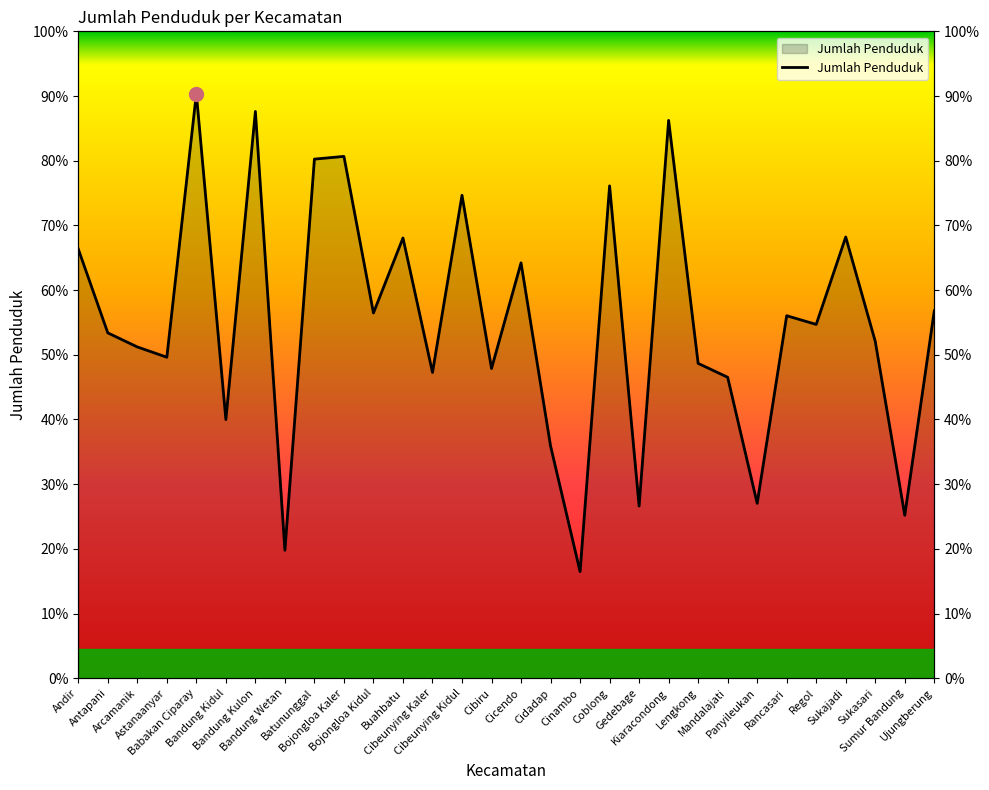

Is it true that the value at Gedebage is 29281?

True